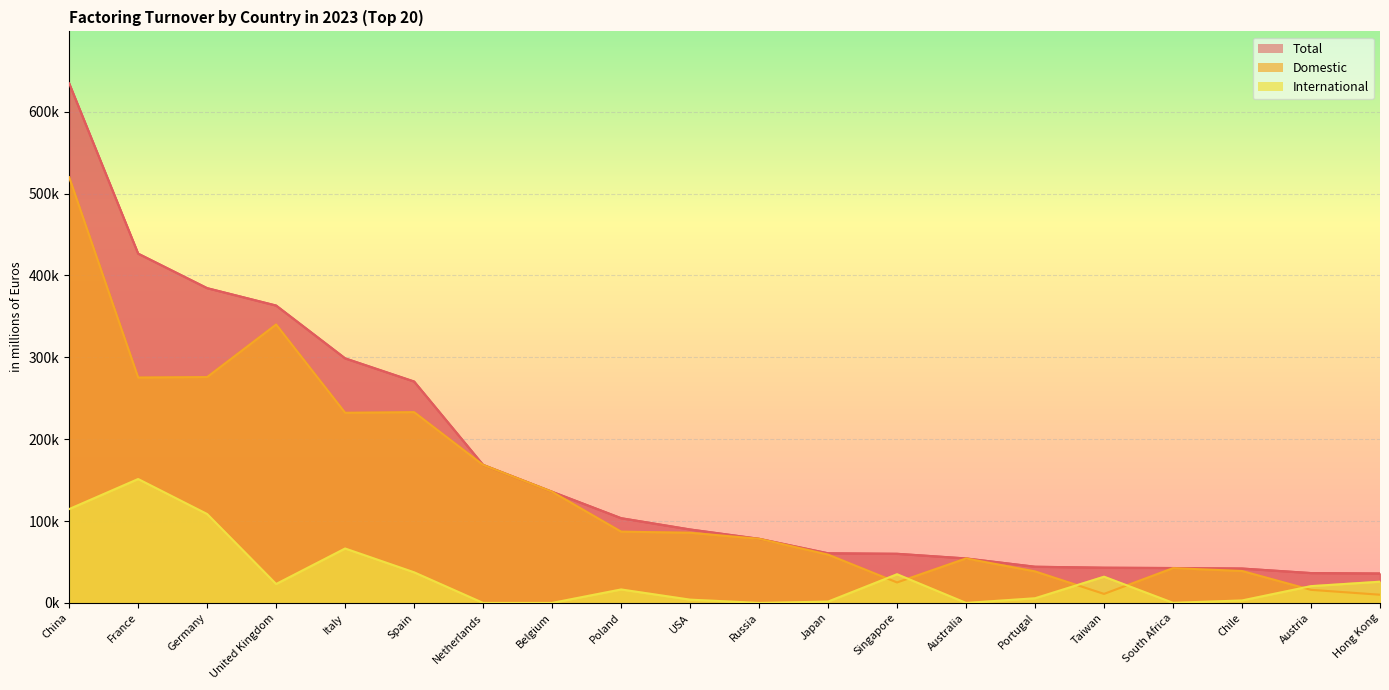

Which label corresponds to the largest value in the chart?

China